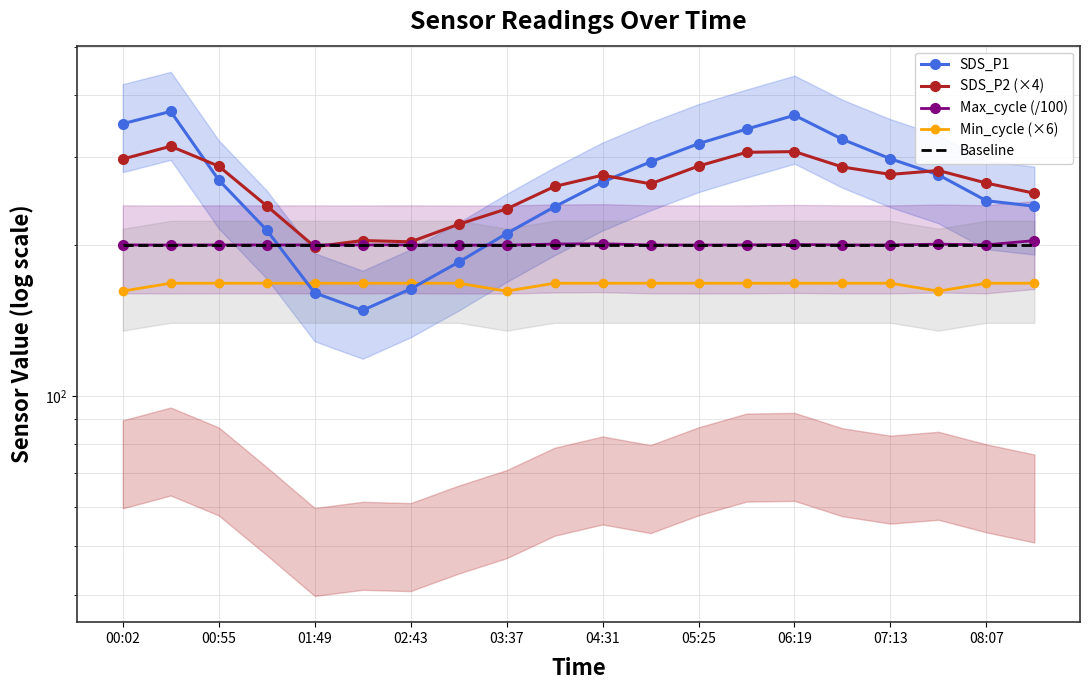

What is the greatest value displayed?

370.8